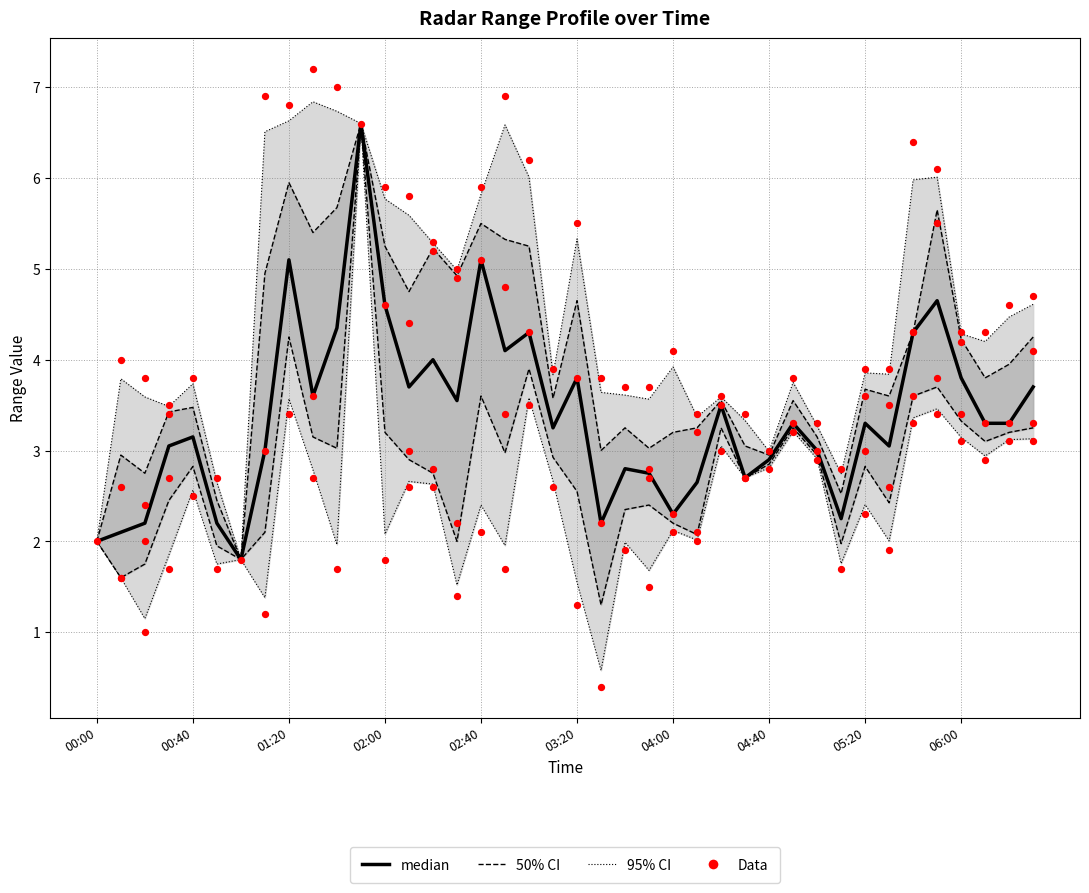

Between 16 and 00:40, which is larger?

16